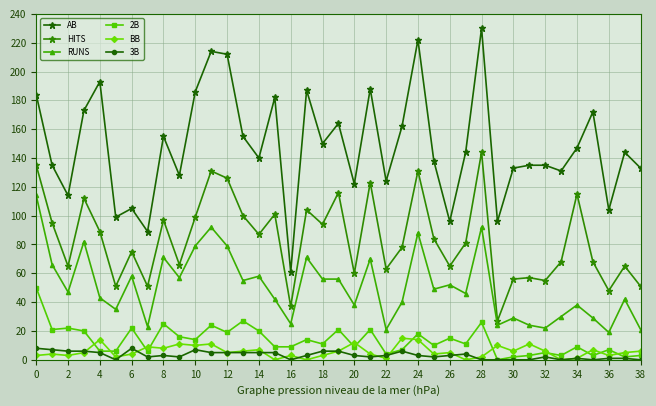

Which series has the largest range (max minus min)?

AB